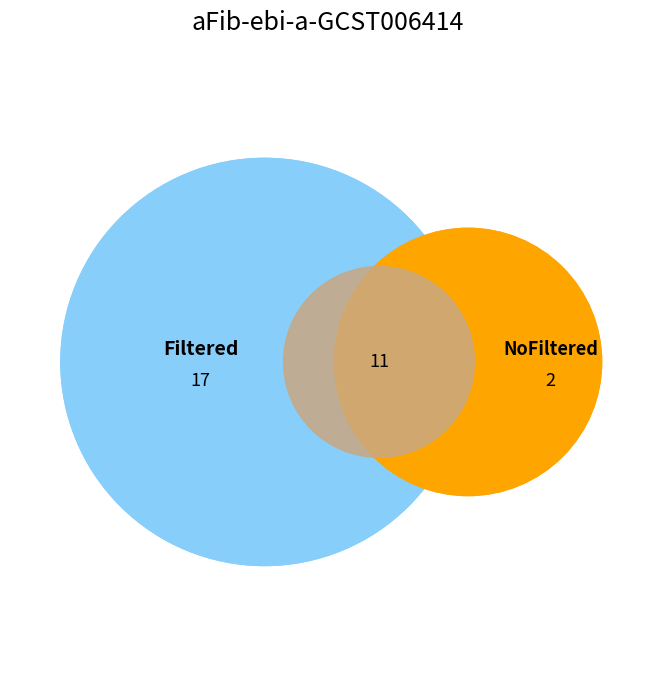

To the nearest percent, what is the difference between the largest and smallest slice percentages?

16%